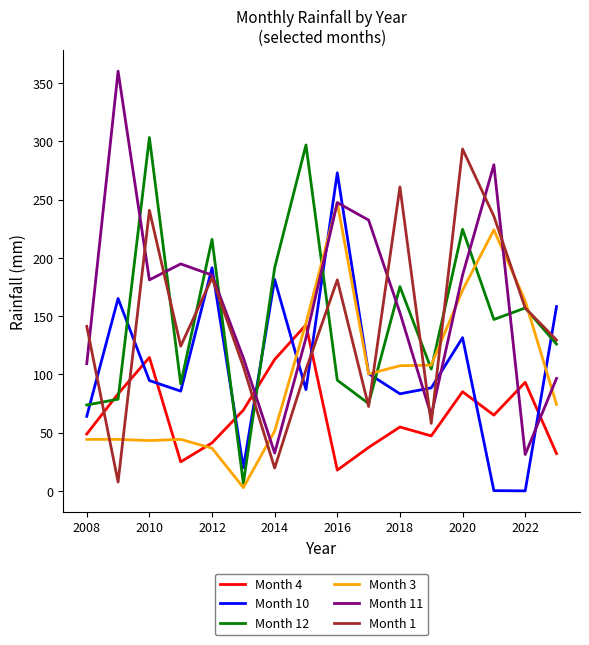

After their last crossing, which series has the higher values: Month 12 or Month 4?

Month 12